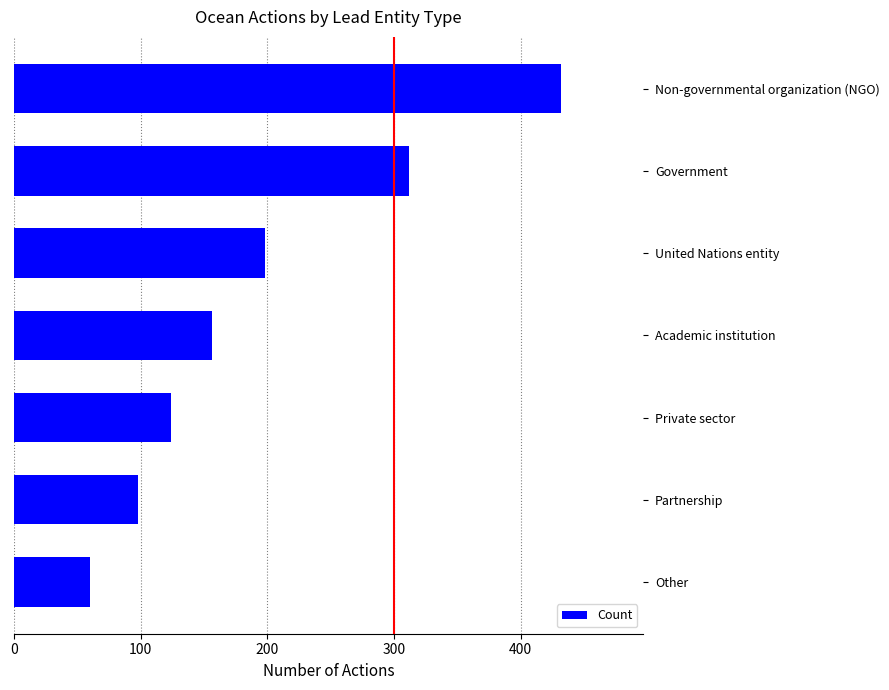

List the labels in order of value, largest first.

Non-governmental organization (NGO), Government, United Nations entity, Academic institution, Private sector, Partnership, Other